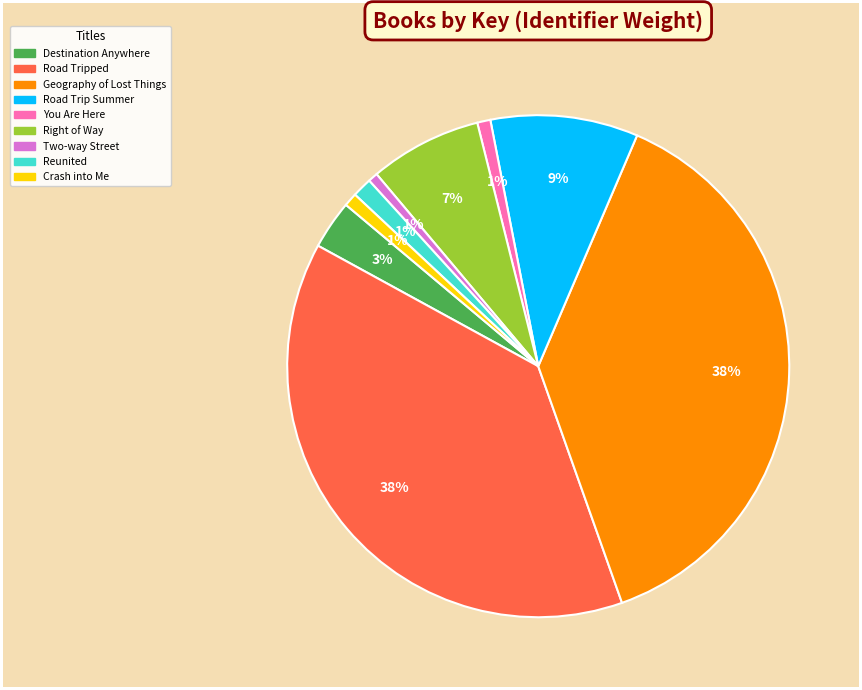

How many segments does this pie chart have?

9